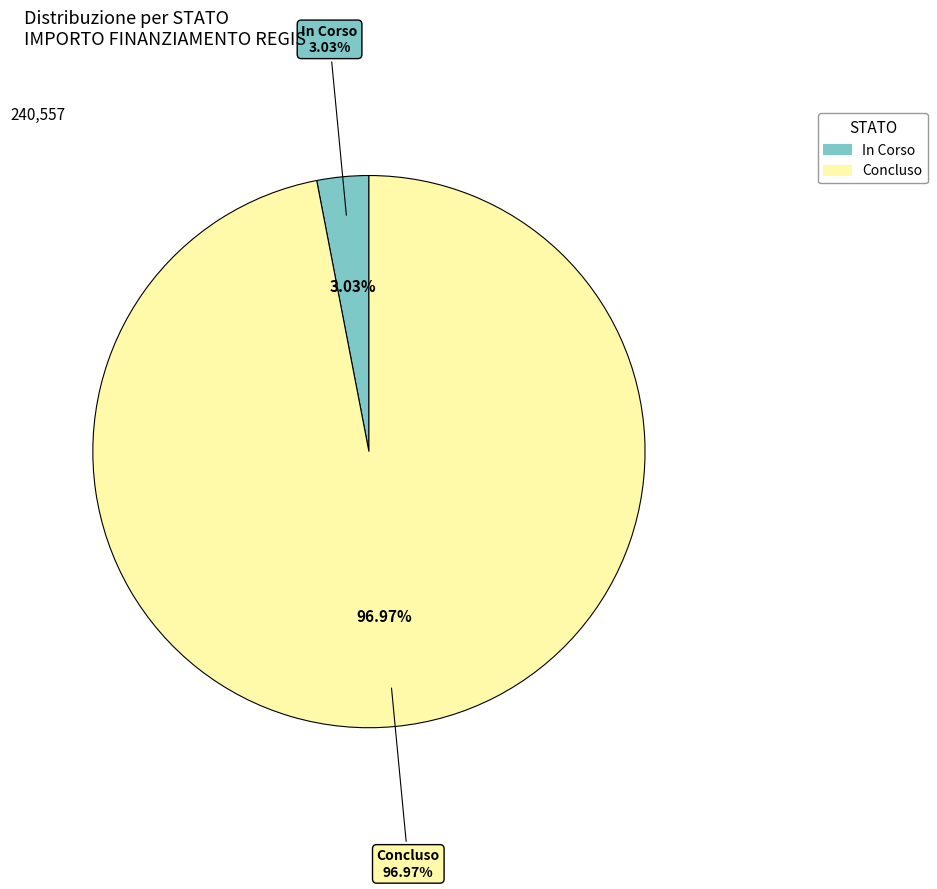

True or false: Concluso accounts for 19% of the total.

False